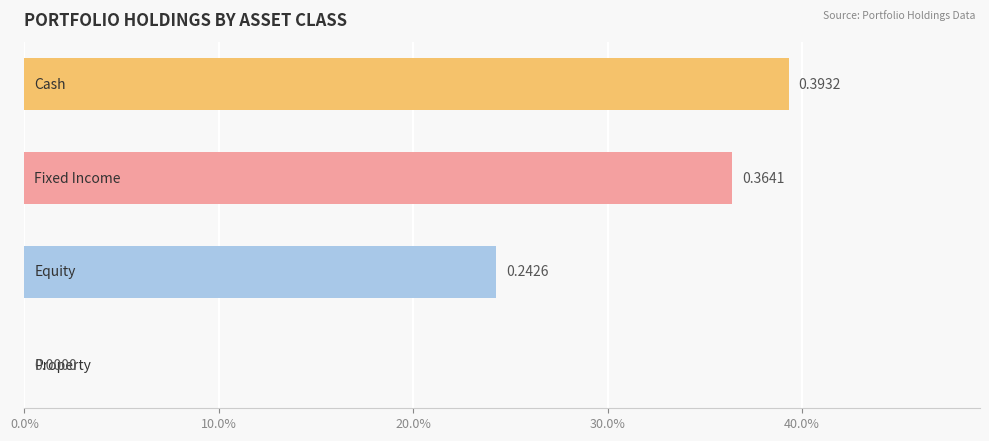

Are the bars horizontal?

Yes